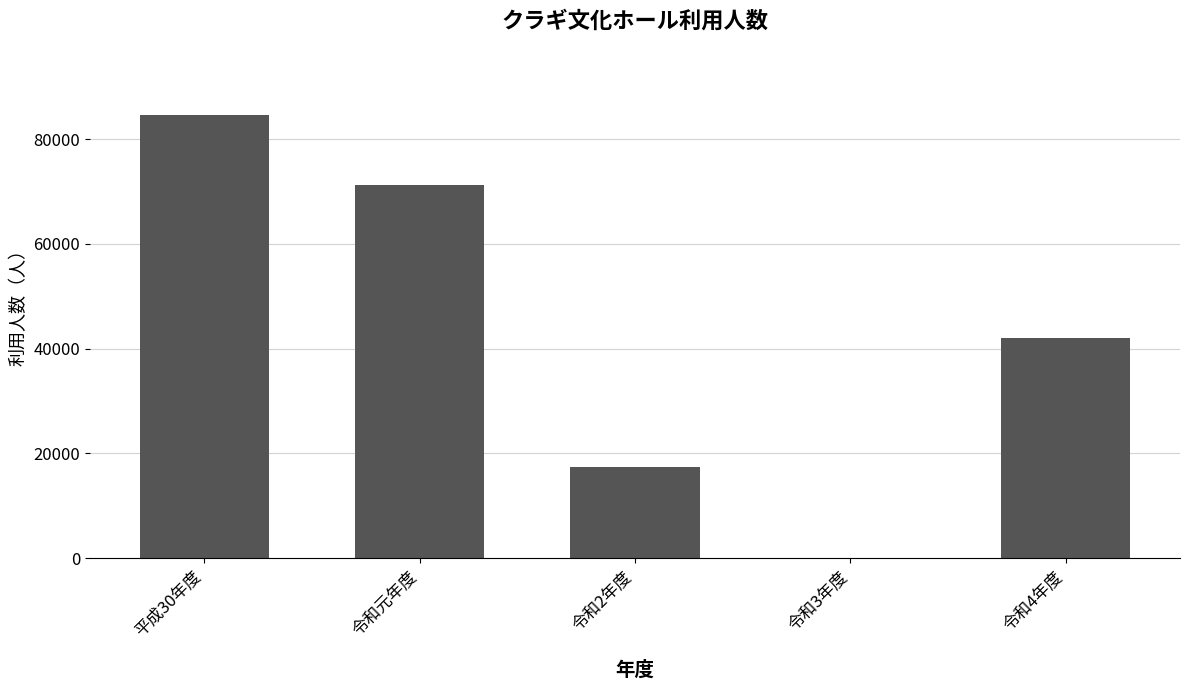

Approximately how many times larger is the value at 令和元年度 compared to 平成30年度?

0.8